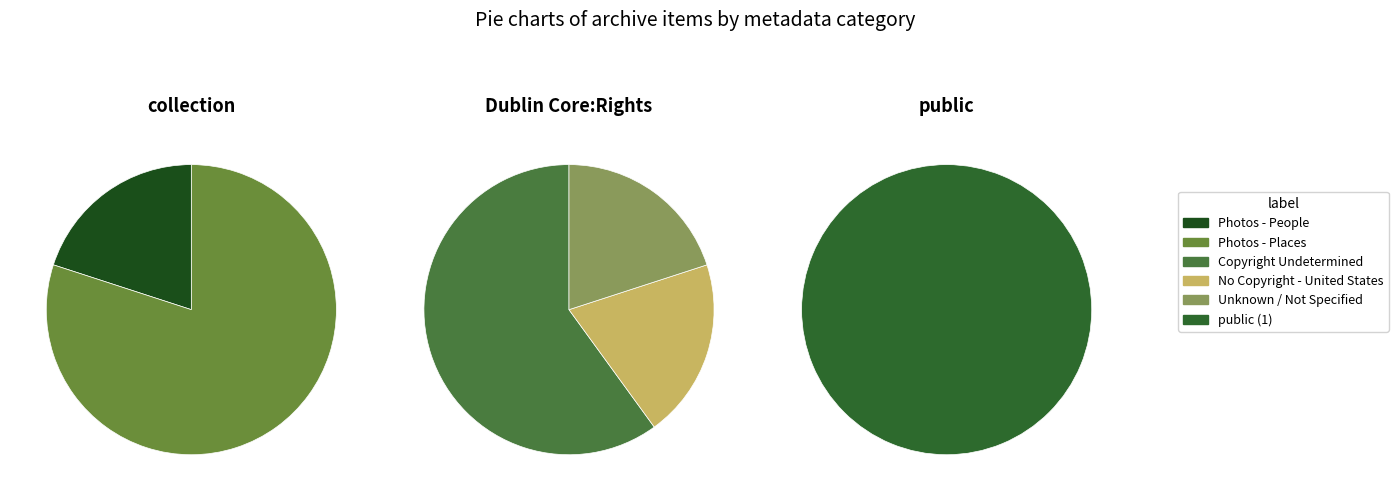

At 8407, list the series in order from smallest to largest.

Photos - People, Photos - Places